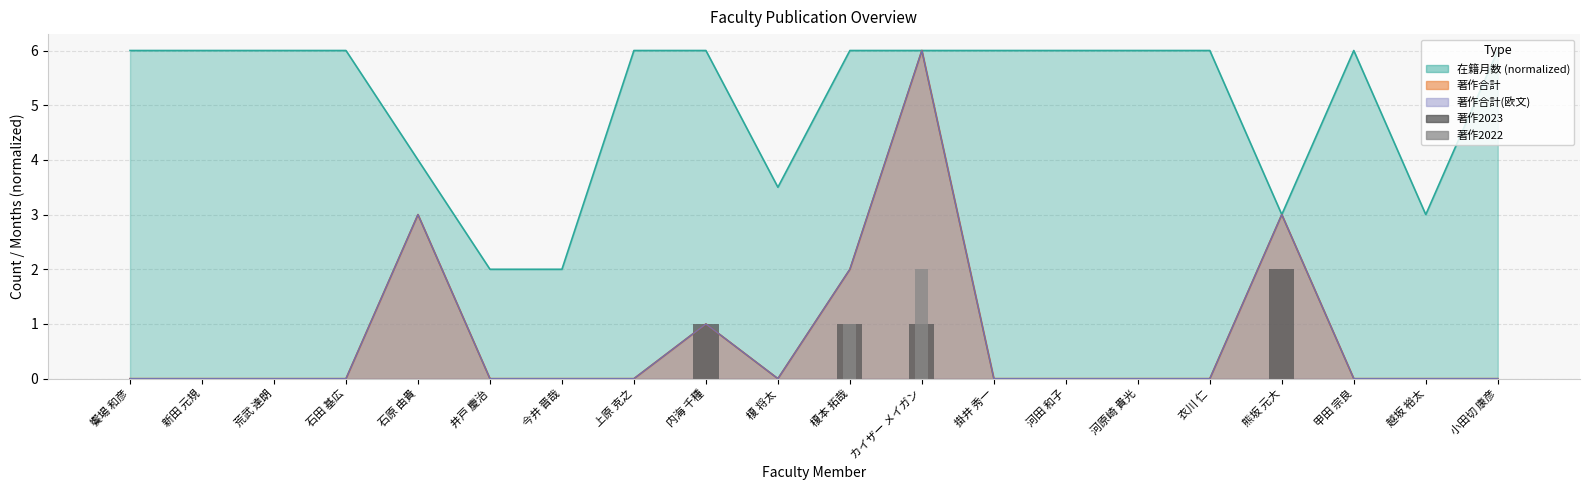

What is the label of the 10th bar from the left?

榎 将太